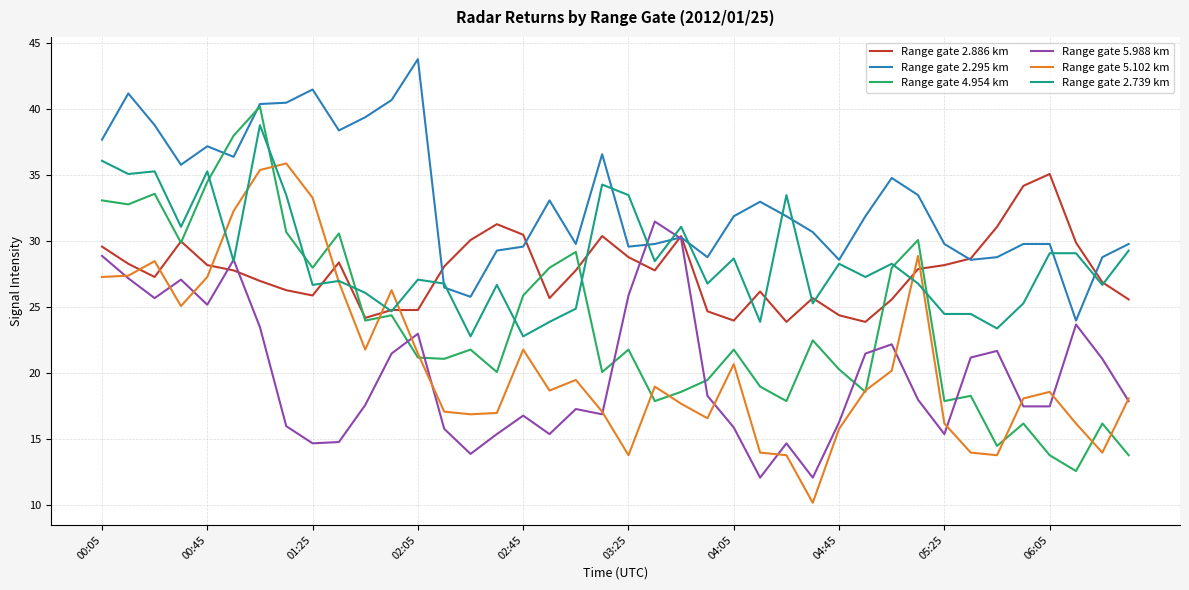

Which series has the largest range (max minus min)?

Range gate 4.954 km